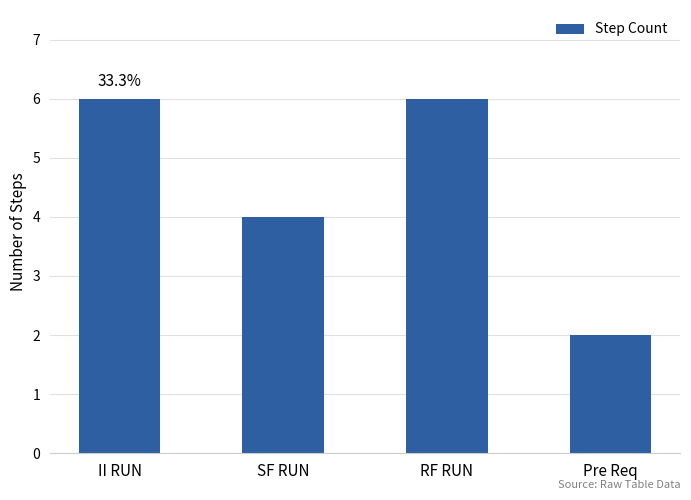

How many values are below 6?

2